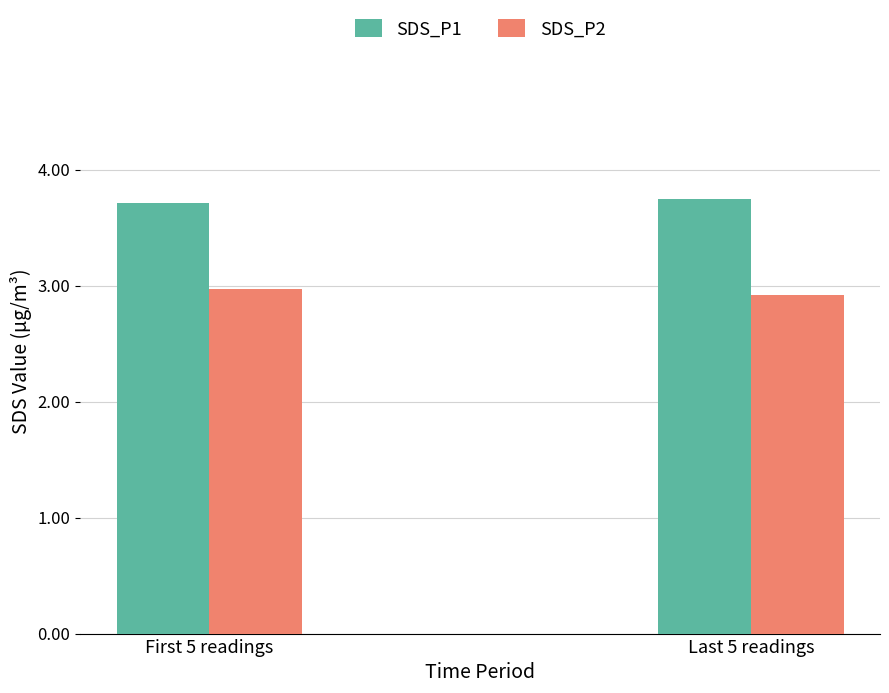

Reading left to right, extract all data points from this chart.

SDS_P1: 3.7	3.7
SDS_P2: 3.0	2.9